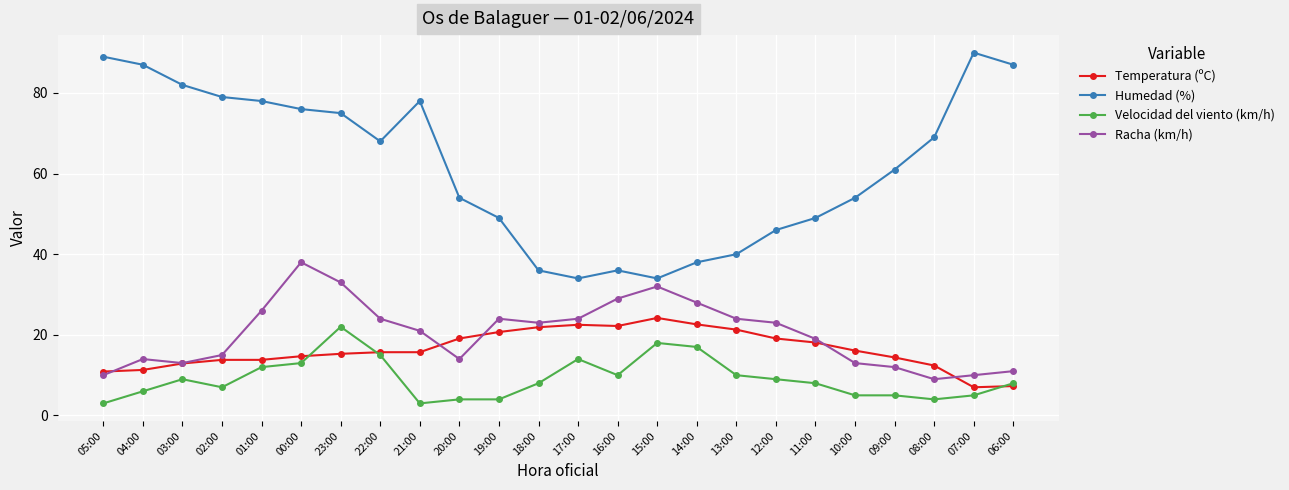

What is the value of the Racha (km/h) point at the 10th from the left?

14.0